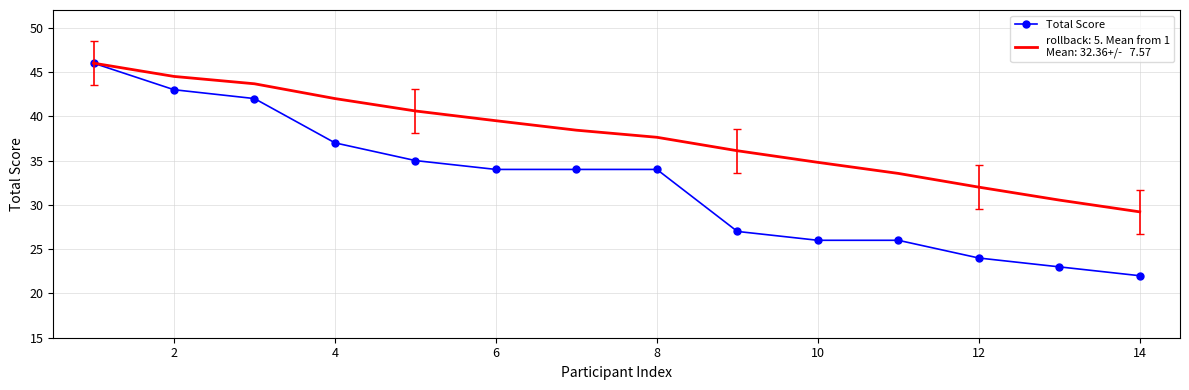

What is the maximum value shown in the chart?

46.0